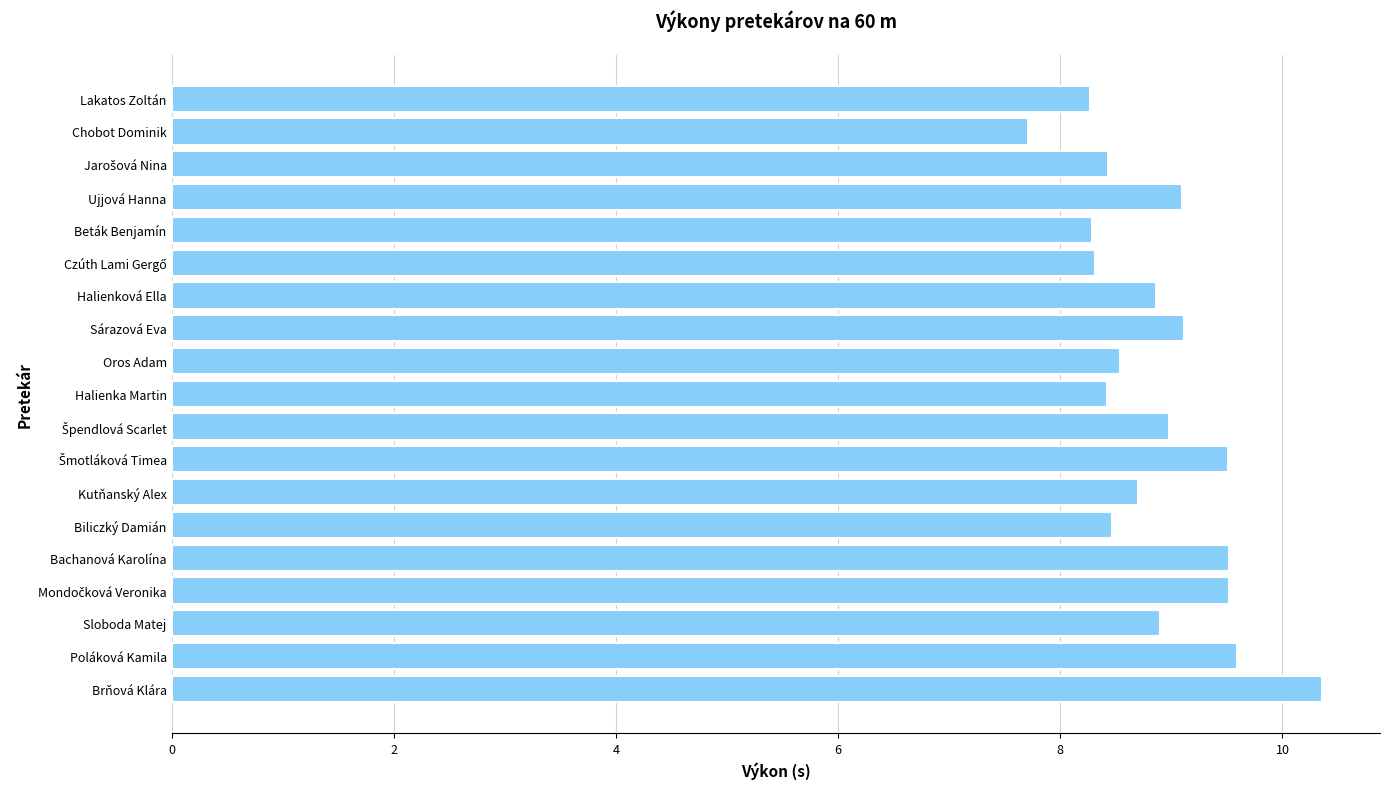

Read the value at Oros Adam.

8.5